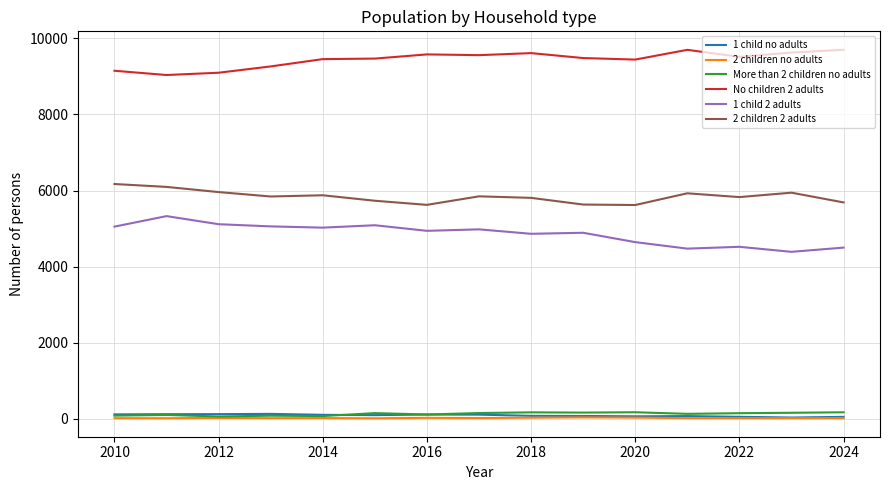

True or false: More than 2 children no adults has more than 0 points higher than both neighbors.

True